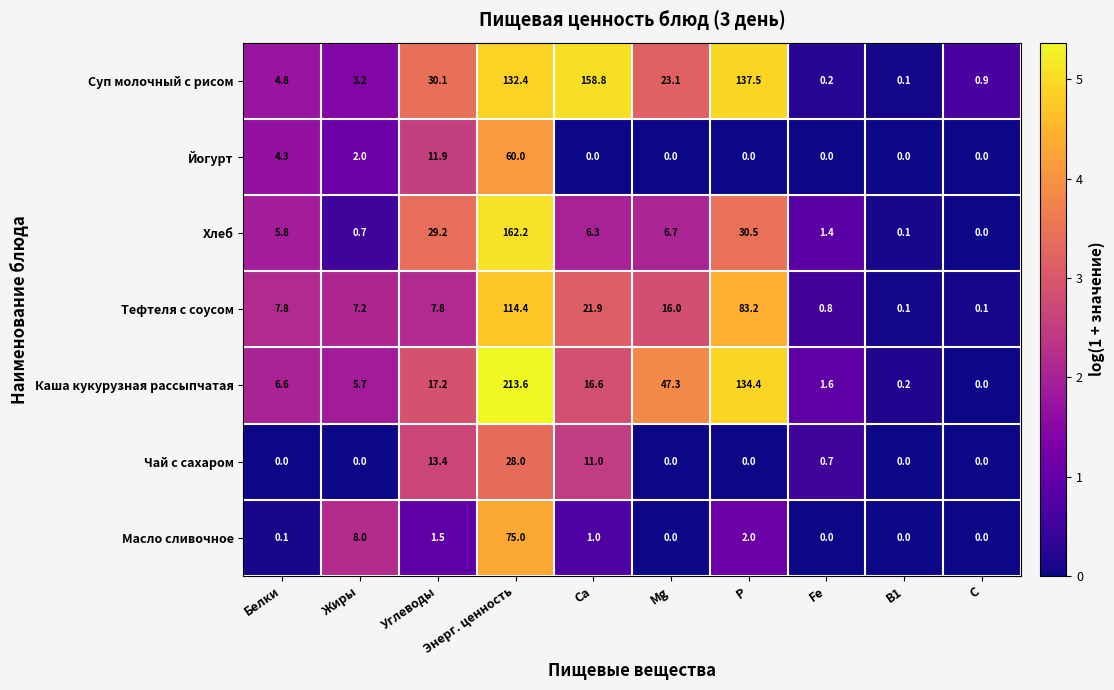

What is the maximum value shown in the chart?

213.6